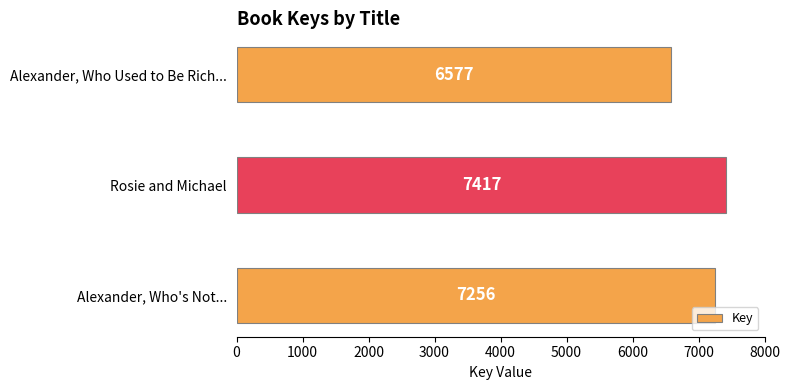

Reading bottom to top, list all the values displayed in this chart.

Alexander, Who's Not...=7256	Rosie and Michael=7417	Alexander, Who Used to Be Rich...=6577